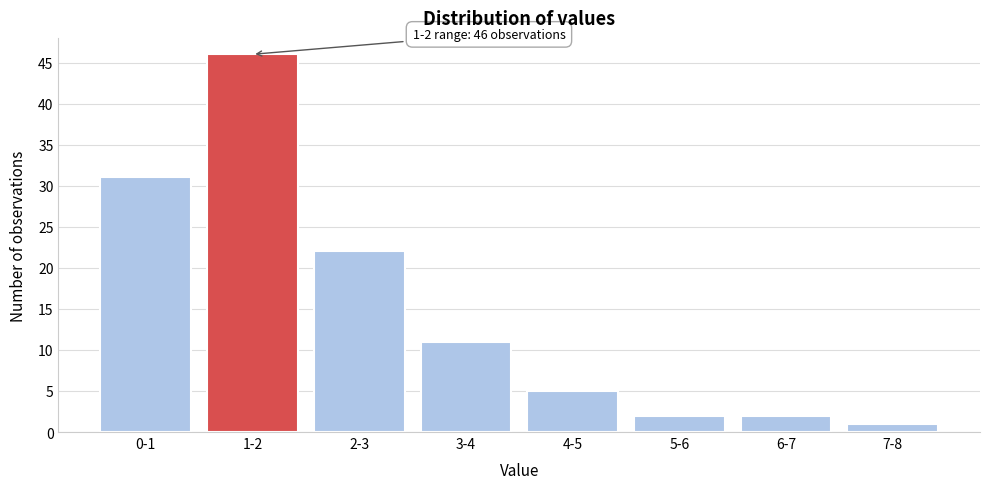

Reading right to left, transcribe all the data shown in this chart.

7-8=1	6-7=2	5-6=2	4-5=5	3-4=11	2-3=22	1-2=46	0-1=31